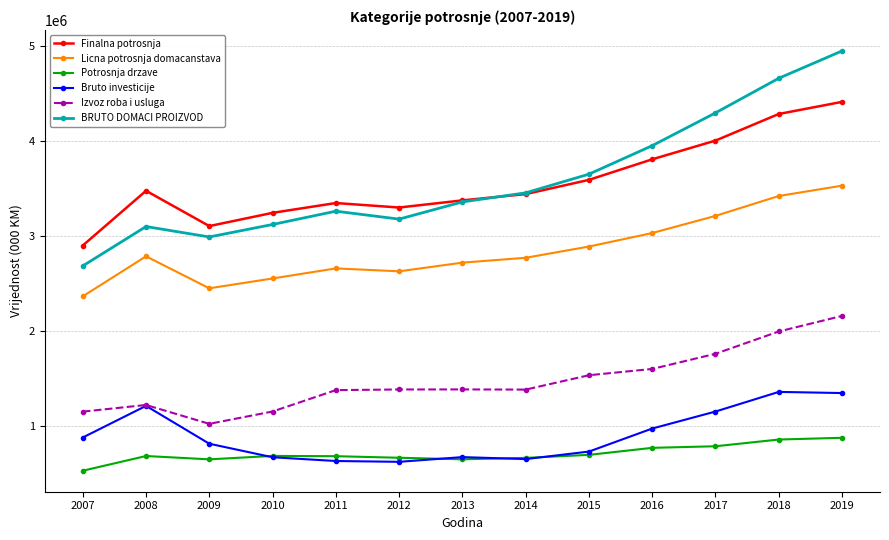

What is the approximate value of Finalna potrosnja at 2010, to the nearest 100?

3247600